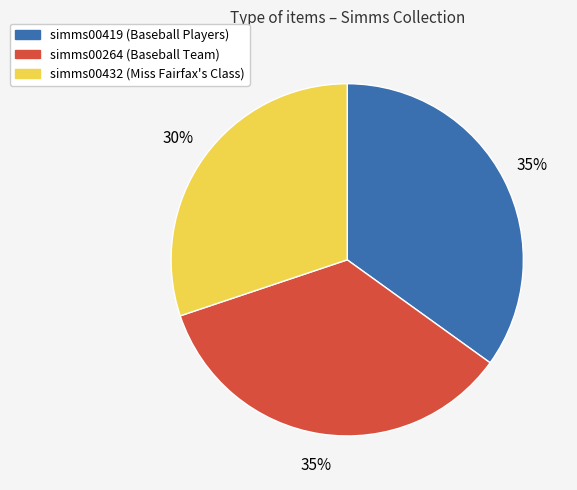

What is the smallest slice in the pie chart?

simms00432 (Miss Fairfax's Class)